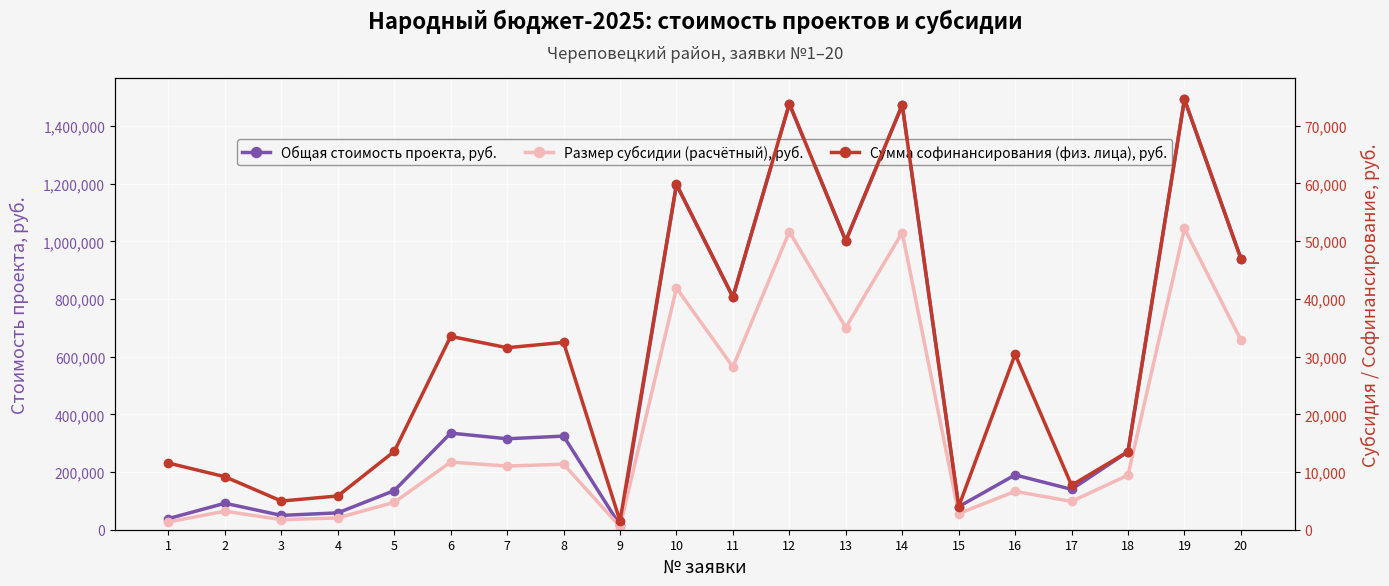

True or false: Общая стоимость проекта, руб. and Размер субсидии (расчётный), руб. intersect in this chart.

False